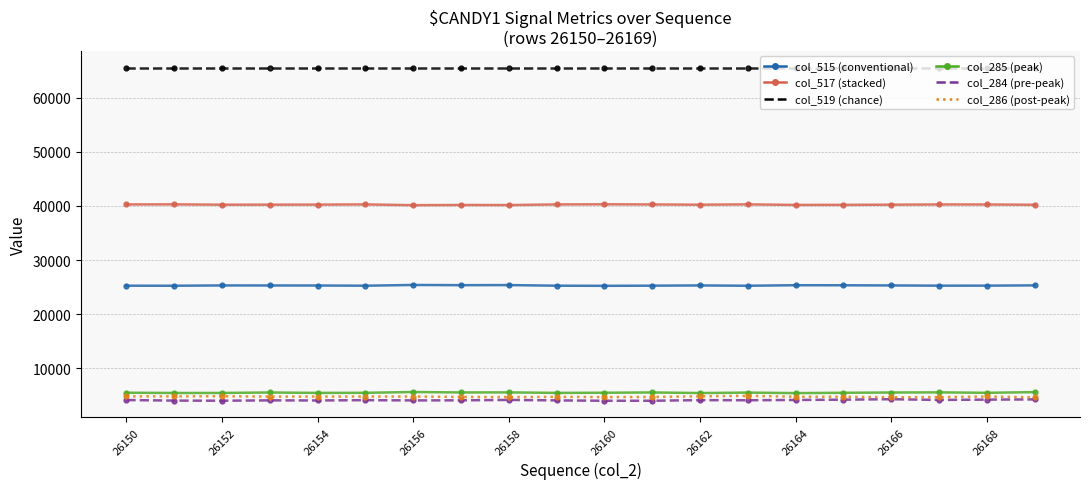

What is the minimum value shown in the chart?

4021